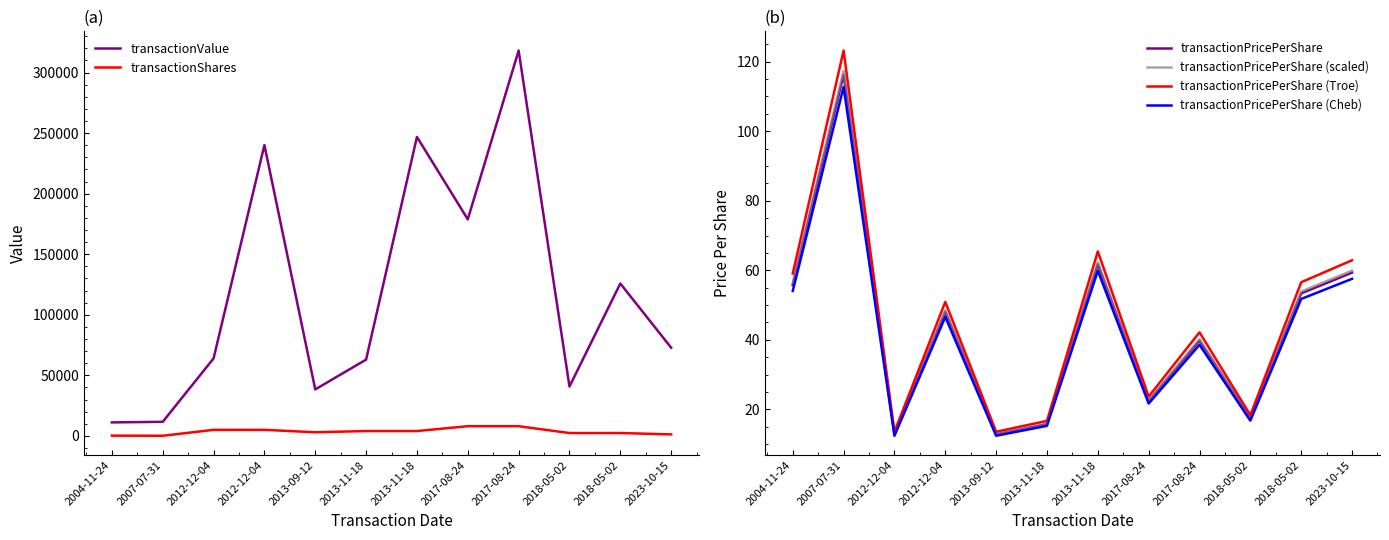

What is the average value of the transactionValue series?

117612